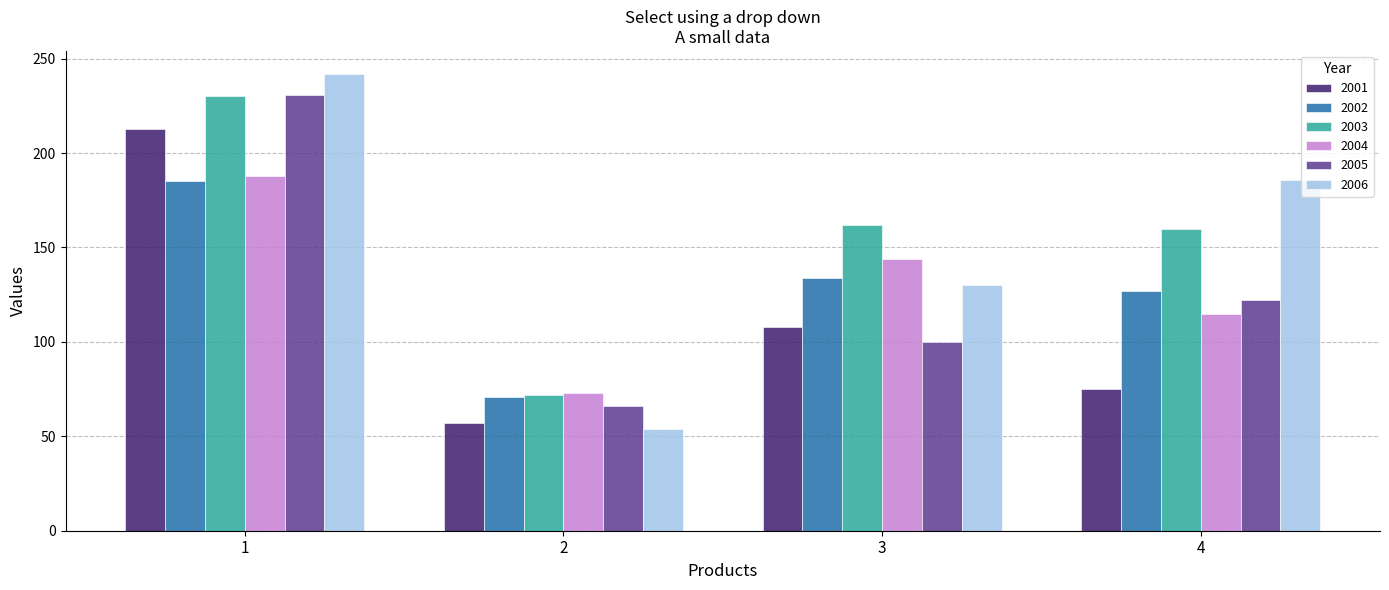

Reading left to right, extract all data points from this chart.

2001: 213	57	108	75
2002: 185	71	134	127
2003: 230	72	162	160
2004: 188	73	144	115
2005: 231	66	100	122
2006: 242	54	130	186